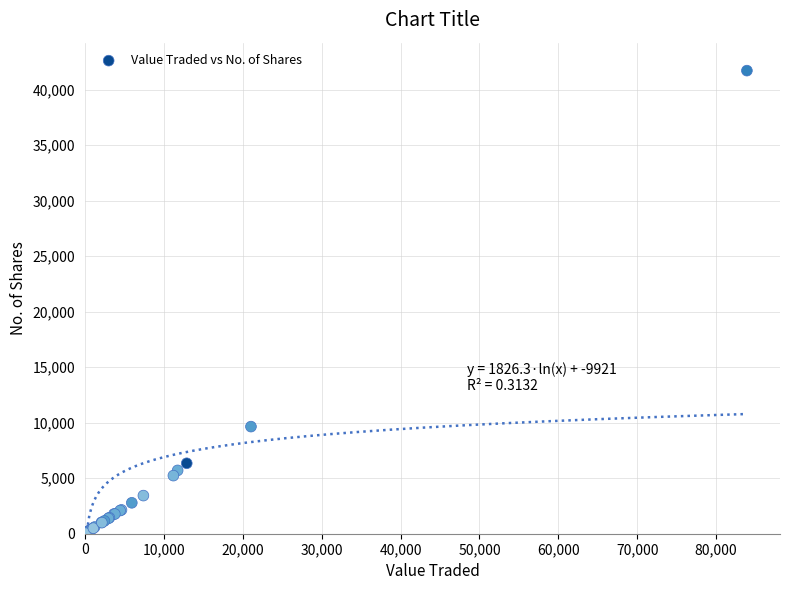

What Y value in the scatter plot is closest to 20861?

9650